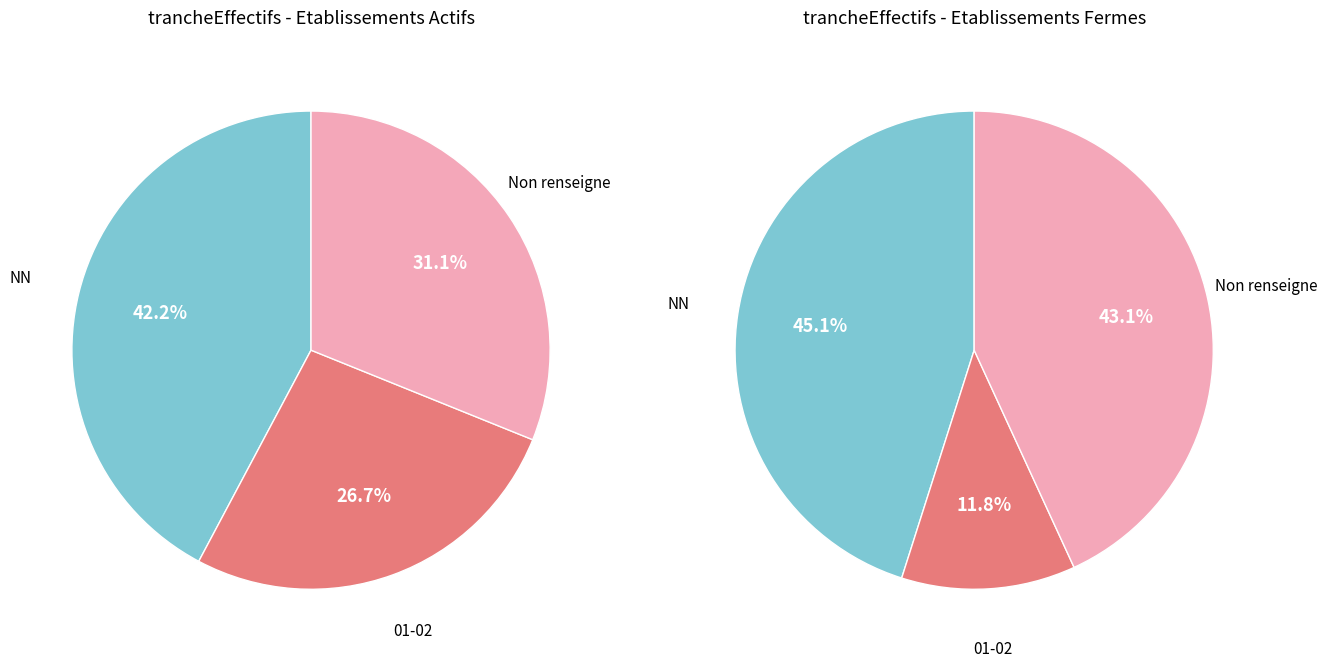

Is  the majority of the pie?

Yes